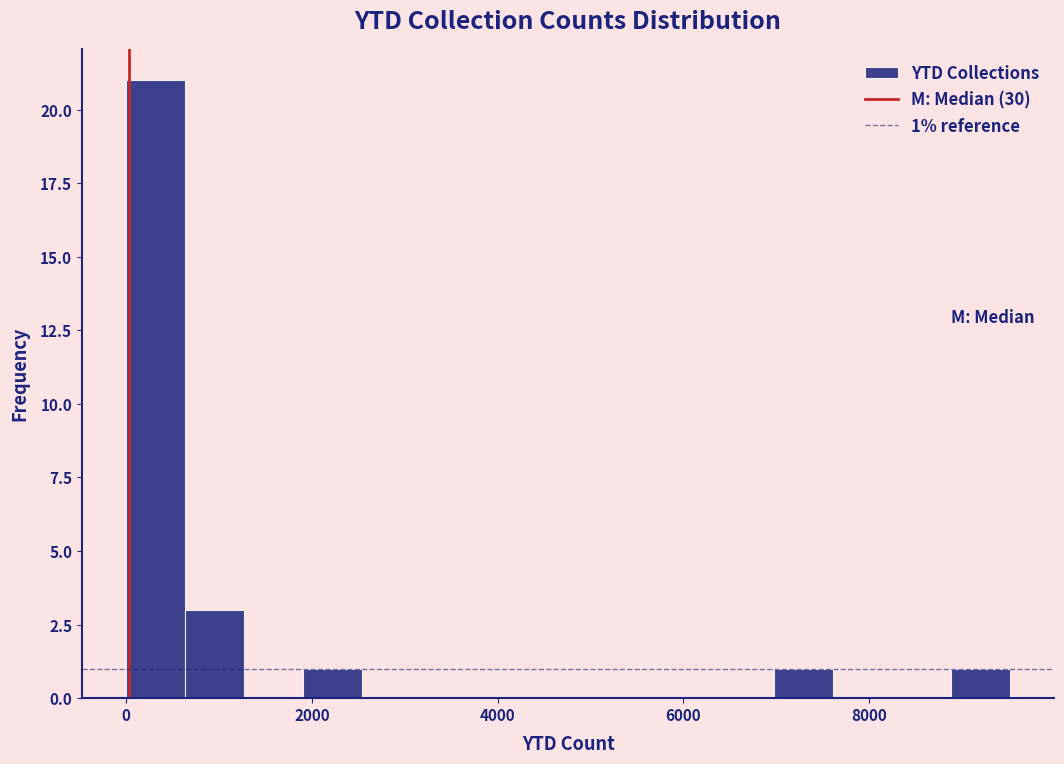

Around what value on the x-axis is the tallest bar? Give the approximate position of its centre, as read against the axis.

400